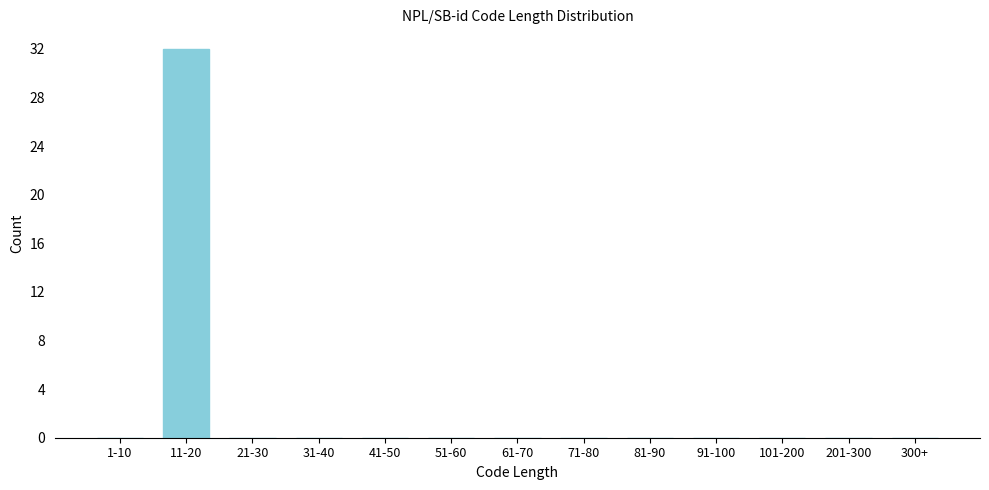

Reading left to right, extract all data points from this chart.

1-10=0	11-20=32	21-30=0	31-40=0	41-50=0	51-60=0	61-70=0	71-80=0	81-90=0	91-100=0	101-200=0	201-300=0	300+=0